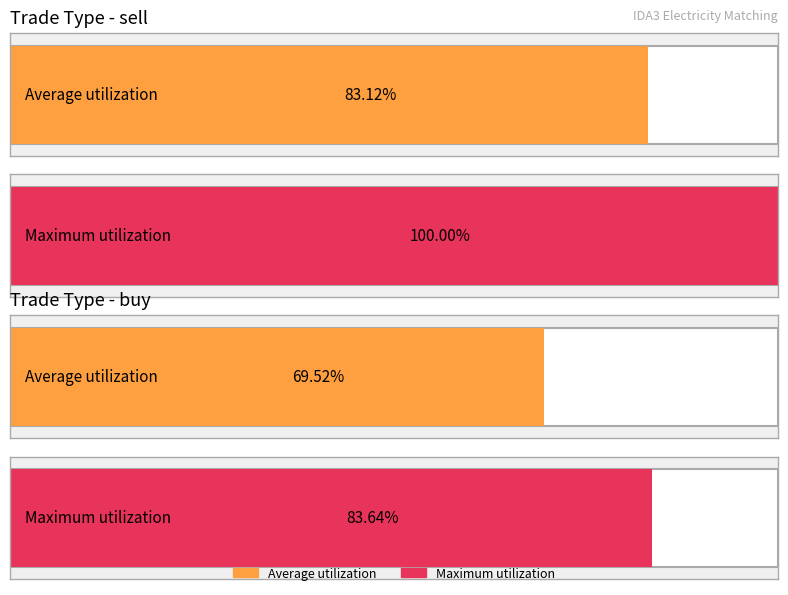

What position from the right is buy?

2